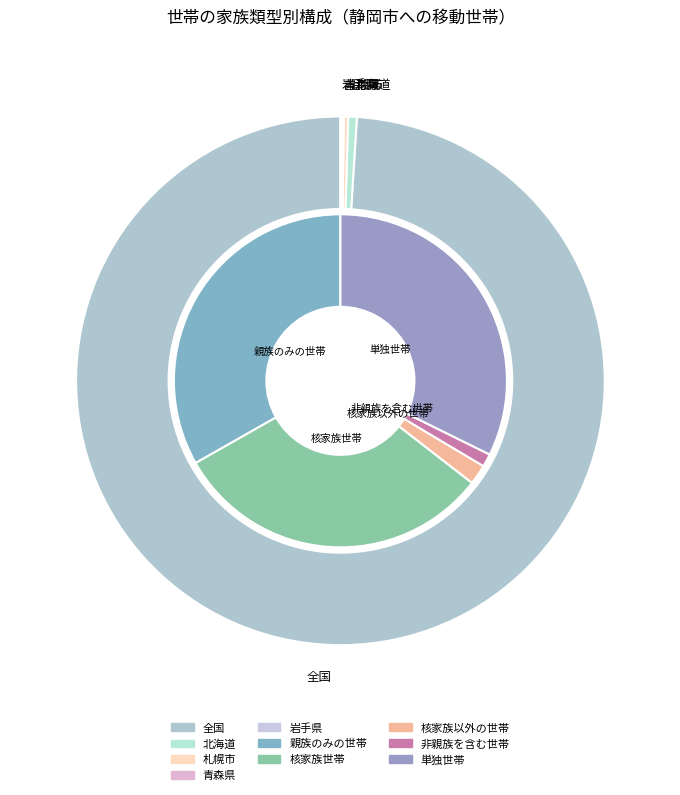

Which category has the smallest portion of the pie?

青森県